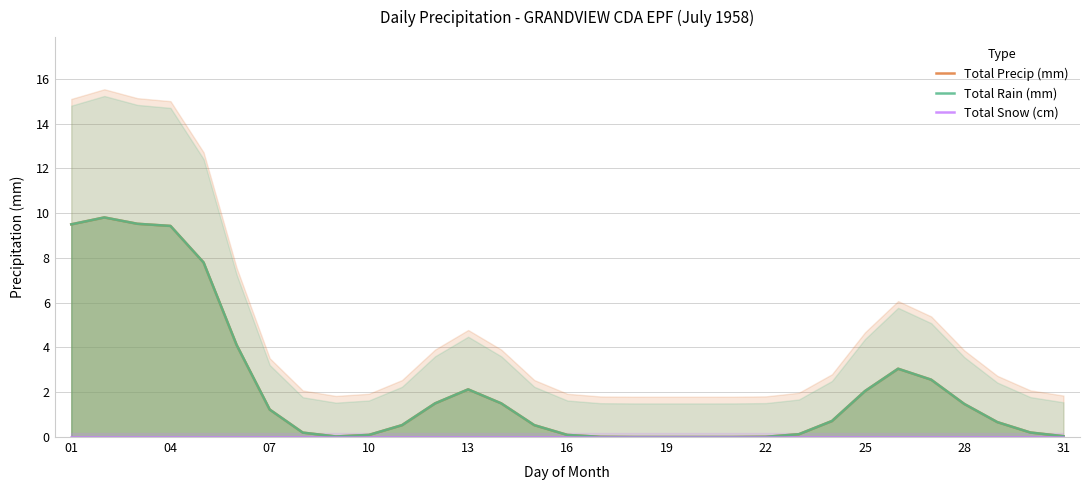

True or false: Total Precip (mm) and Total Snow (cm) cross at least once.

False